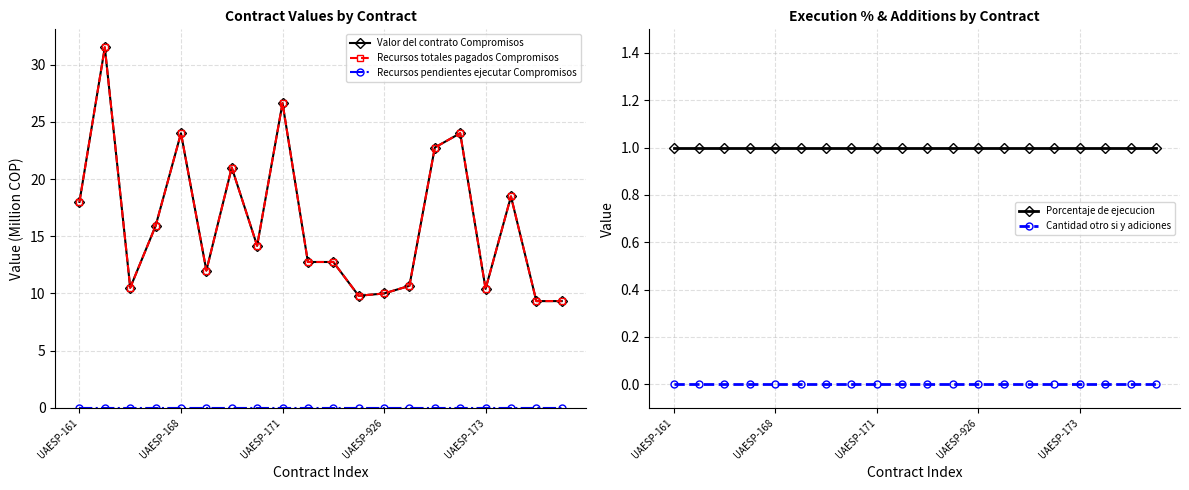

What is the difference between the second highest and minimum values in the Valor del contrato Compromisos series?

17.3